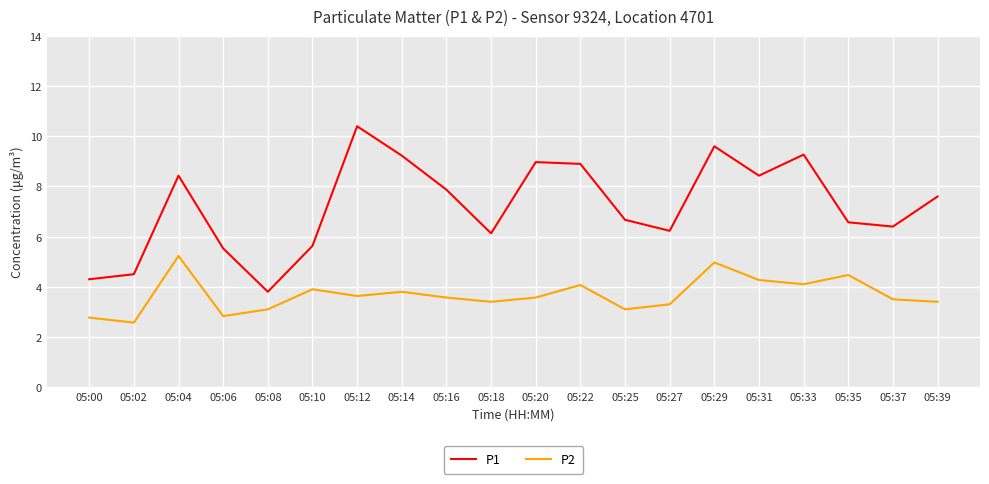

At which category does P1 reach its first local peak?

05:04